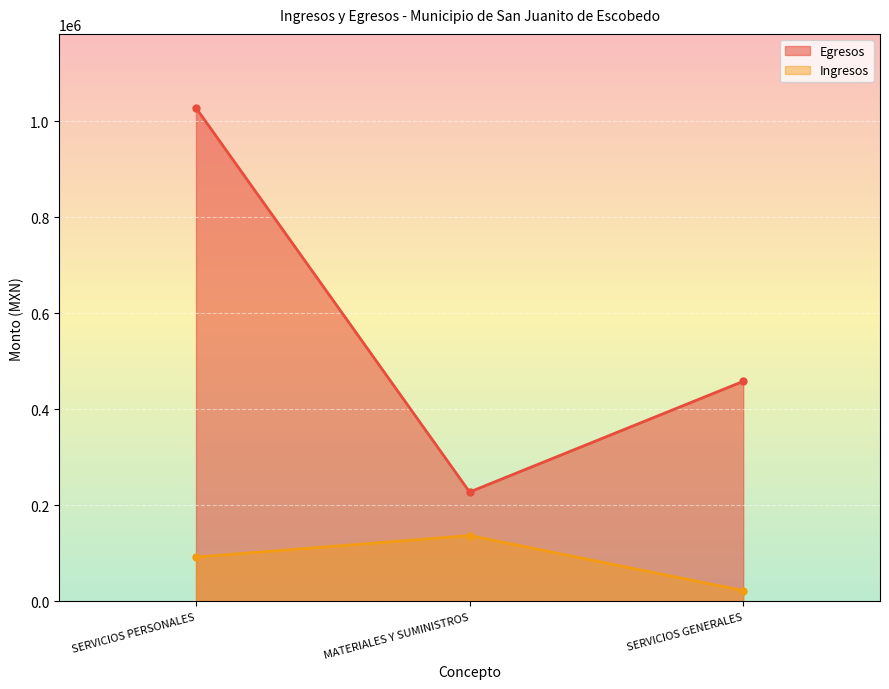

Which has a higher value, SERVICIOS PERSONALES or SERVICIOS GENERALES?

SERVICIOS PERSONALES